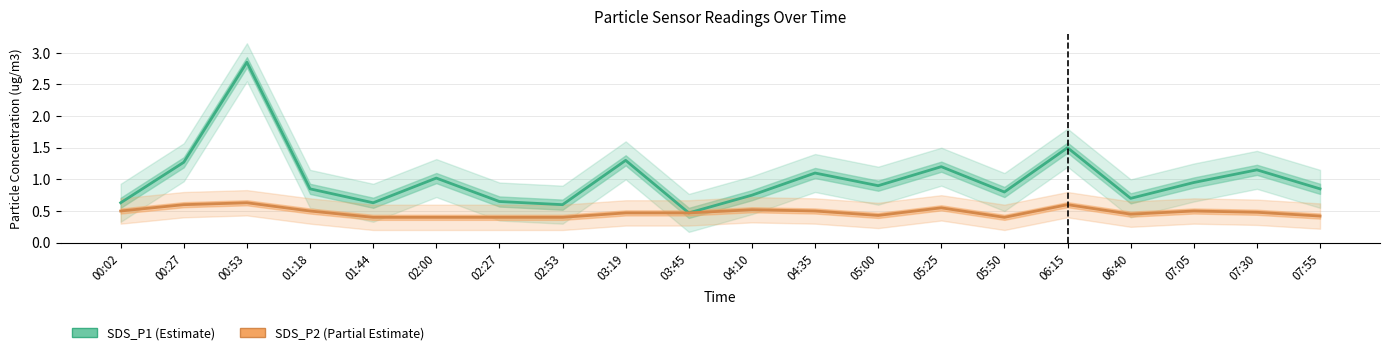

The value of SDS_P2 at 02:53 is 0.7. True or false?

False